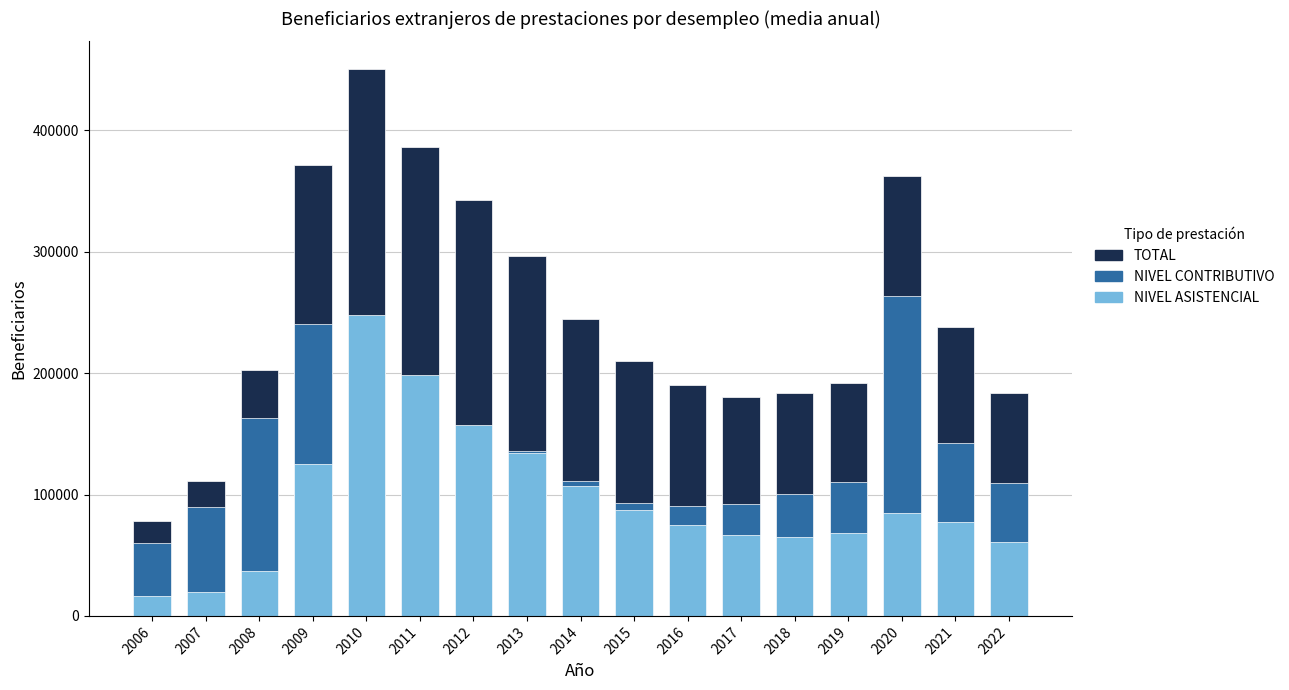

Which category has the lowest value in the NIVEL ASISTENCIAL series?

2006